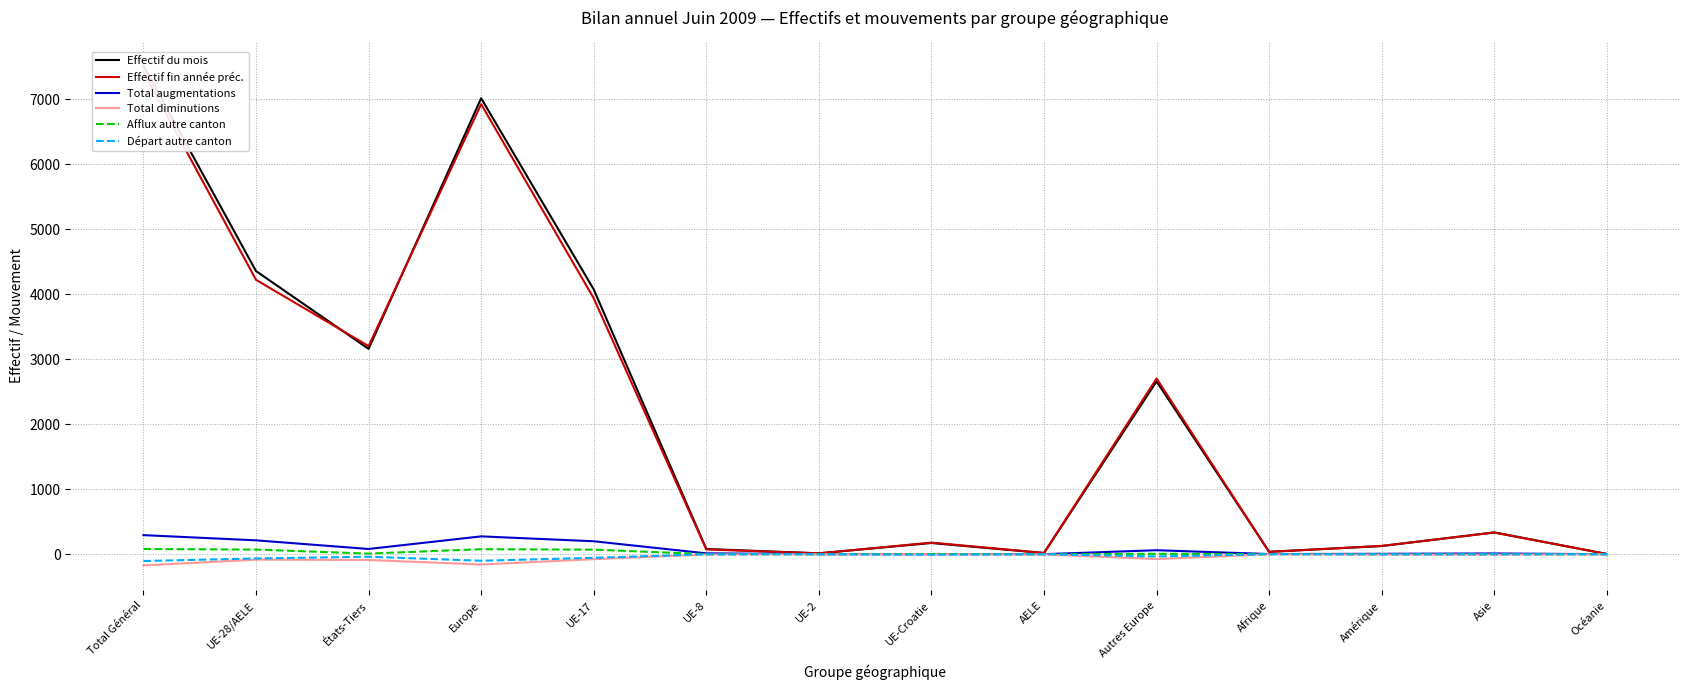

Reading left to right, transcribe all the data shown in this chart.

Effectif du mois: Total Général=7515	UE-28/AELE=4356	États-Tiers=3159	Europe=7015	UE-17=4074	UE-8=80	UE-2=13	UE-Croatie=172	AELE=17	Autres Europe=2659	Afrique=37	Amérique=125	Asie=335	Océanie=3
Effectif fin année préc.: Total Général=7423	UE-28/AELE=4221	États-Tiers=3202	Europe=6924	UE-17=3937	UE-8=73	UE-2=13	UE-Croatie=178	AELE=20	Autres Europe=2703	Afrique=35	Amérique=128	Asie=333	Océanie=3
Total augmentations: Total Général=293	UE-28/AELE=213	États-Tiers=80	Europe=274	UE-17=199	UE-8=13	UE-2=0	UE-Croatie=1	AELE=0	Autres Europe=61	Afrique=2	Amérique=6	Asie=11	Océanie=0
Total diminutions: Total Général=-173	UE-28/AELE=-84	États-Tiers=-89	Europe=-159	UE-17=-77	UE-8=-4	UE-2=0	UE-Croatie=0	AELE=-3	Autres Europe=-75	Afrique=-1	Amérique=-6	Asie=-7	Océanie=0
Afflux autre canton: Total Général=80	UE-28/AELE=71	États-Tiers=9	Europe=77	UE-17=70	UE-8=0	UE-2=0	UE-Croatie=1	AELE=0	Autres Europe=6	Afrique=1	Amérique=1	Asie=1	Océanie=0
Départ autre canton: Total Général=-105	UE-28/AELE=-66	États-Tiers=-39	Europe=-101	UE-17=-56	UE-8=-2	UE-2=0	UE-Croatie=-8	AELE=0	Autres Europe=-35	Afrique=0	Amérique=-2	Asie=-2	Océanie=0